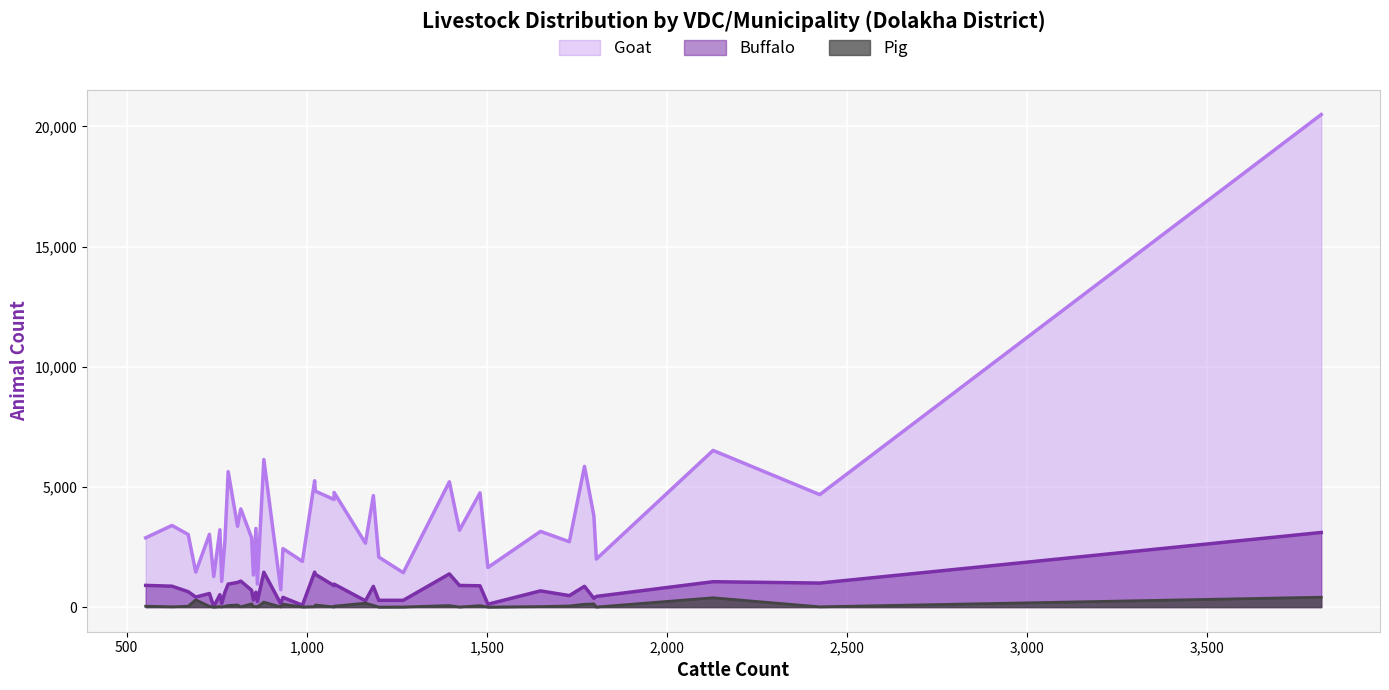

What is the greatest value displayed?

20496